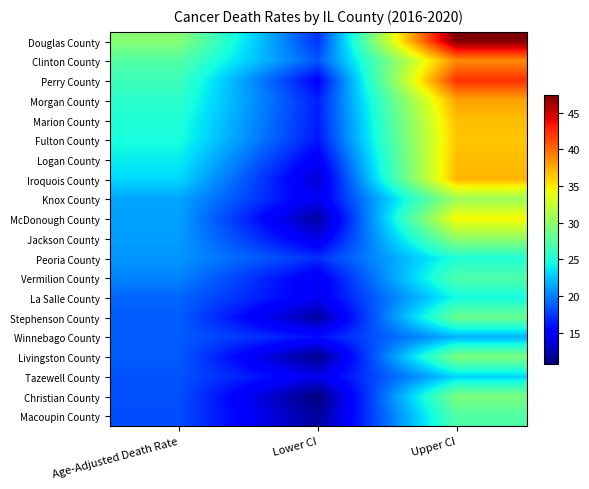

At which category is the sum across all series the highest?

Upper CI